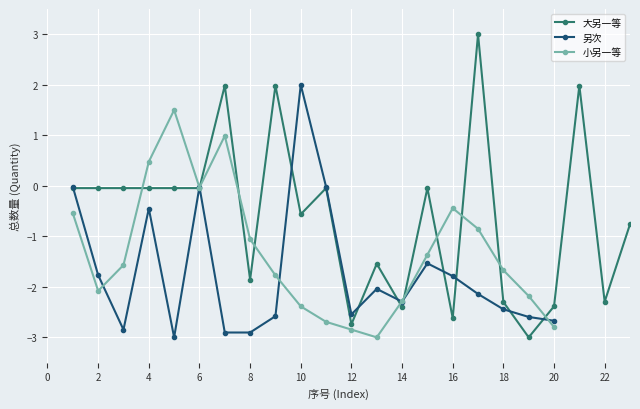

What is the lowest value of the 小另一等 series?

-3.0